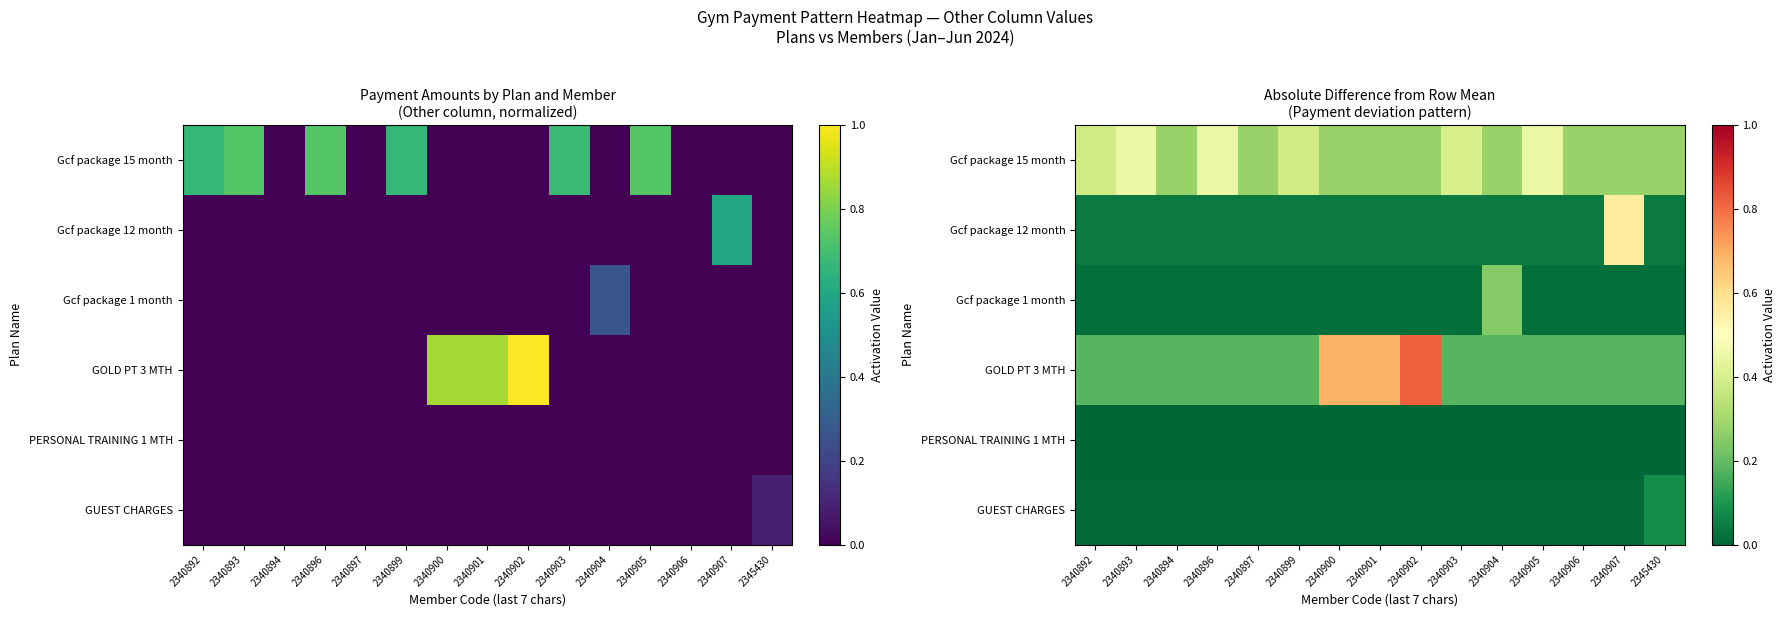

What is the difference between the maximum and minimum values in the Gcf package 15 month series?

0.2